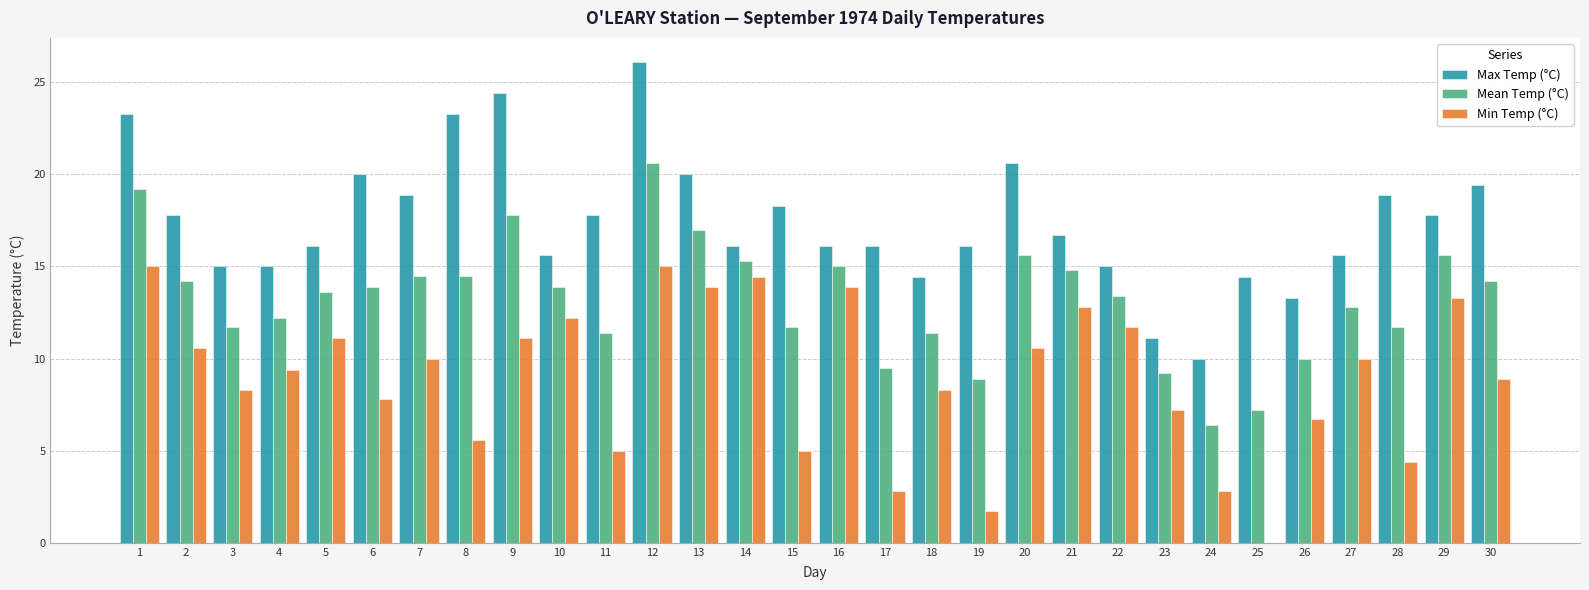

What are all the series names shown in the legend?

Max Temp (°C), Mean Temp (°C), Min Temp (°C)